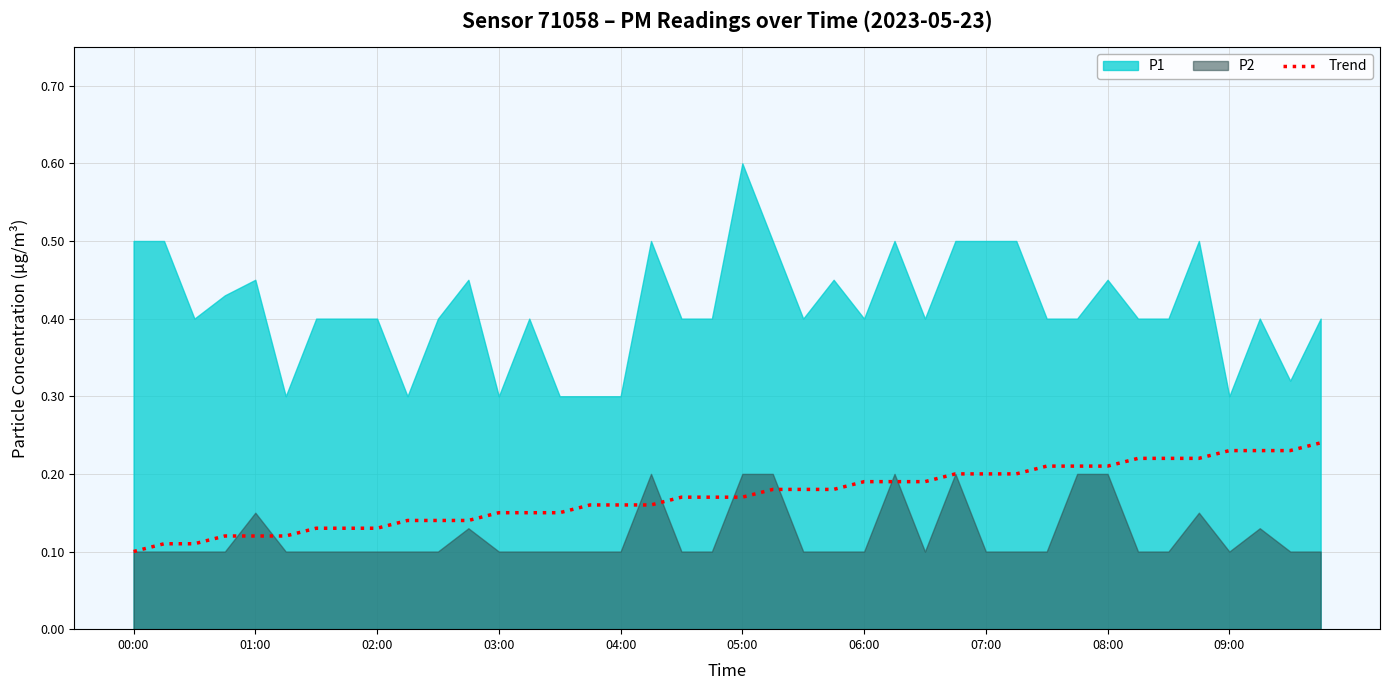

How many categories are shown in the chart?

40